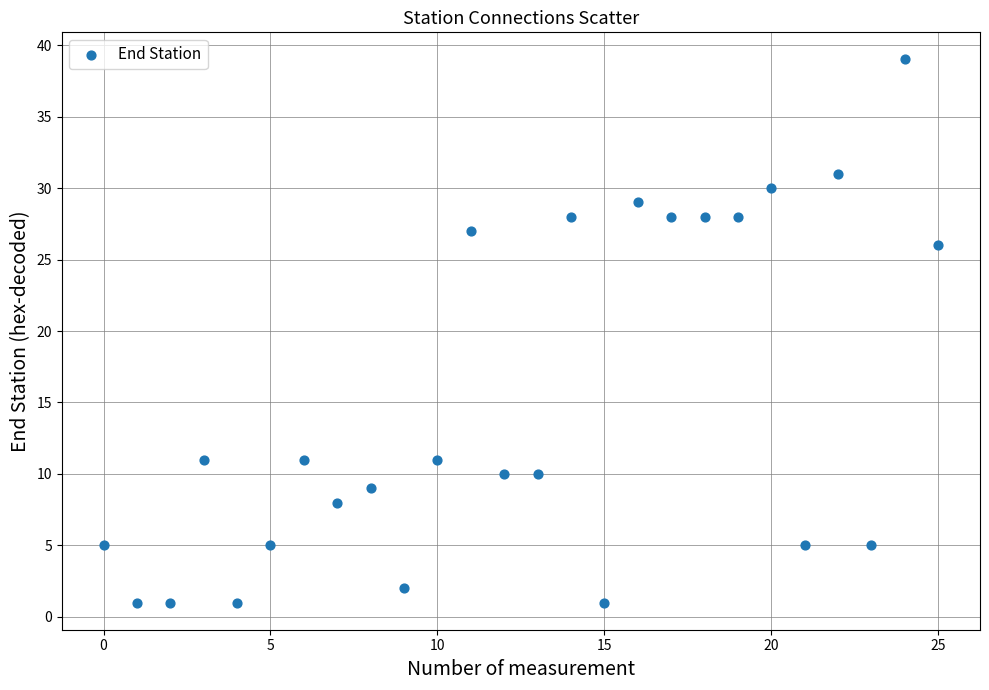

What Y value in the scatter plot is closest to 20?

26